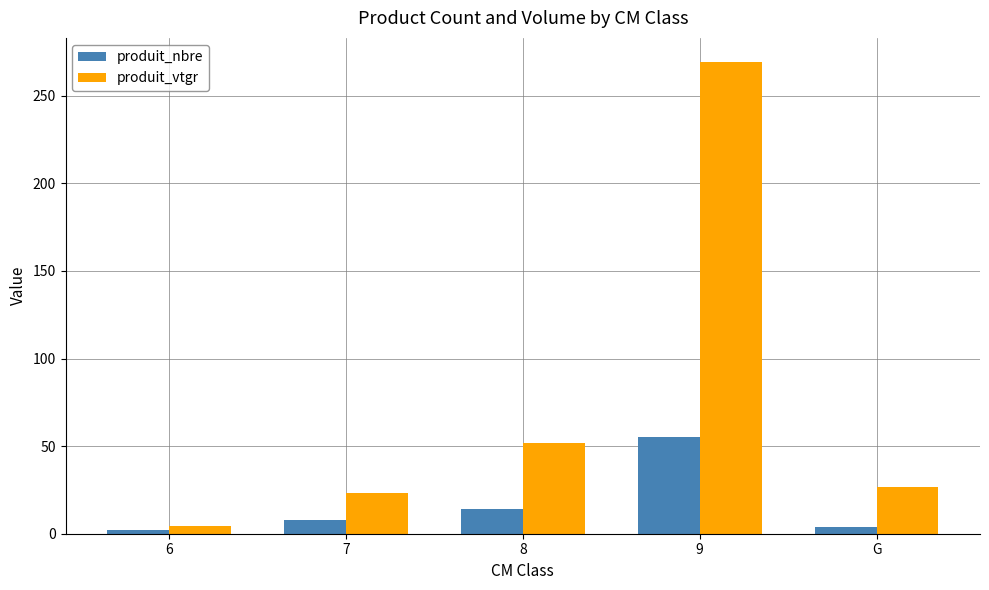

At G, list the series in order from largest to smallest.

produit_vtgr, produit_nbre